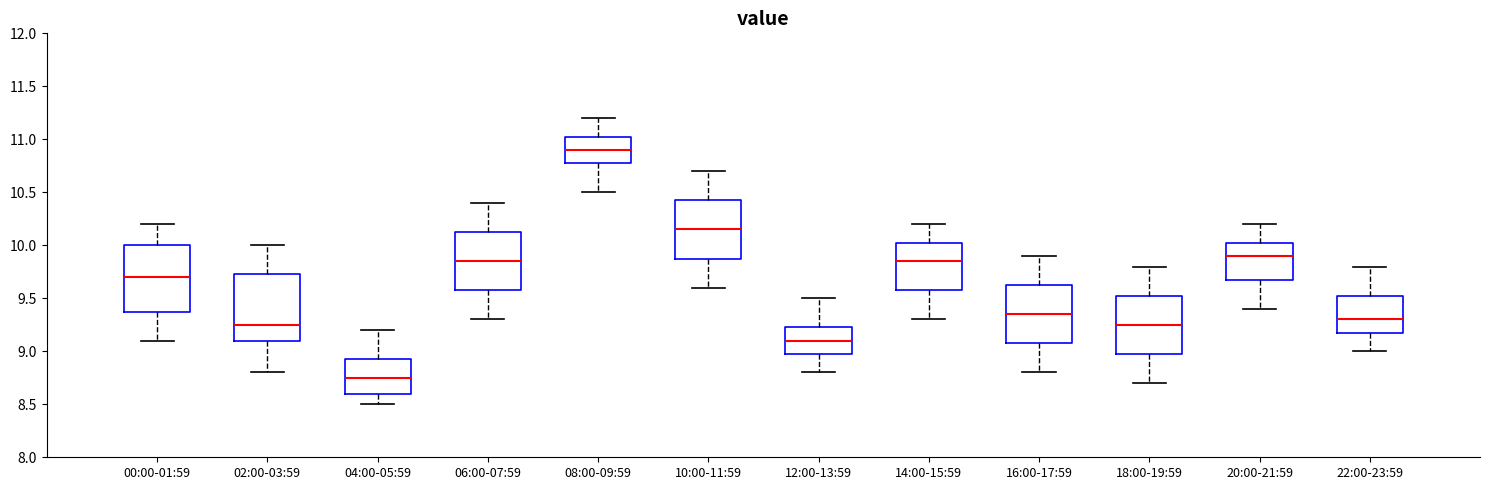

Which box's median line is the highest?

08:00-09:59